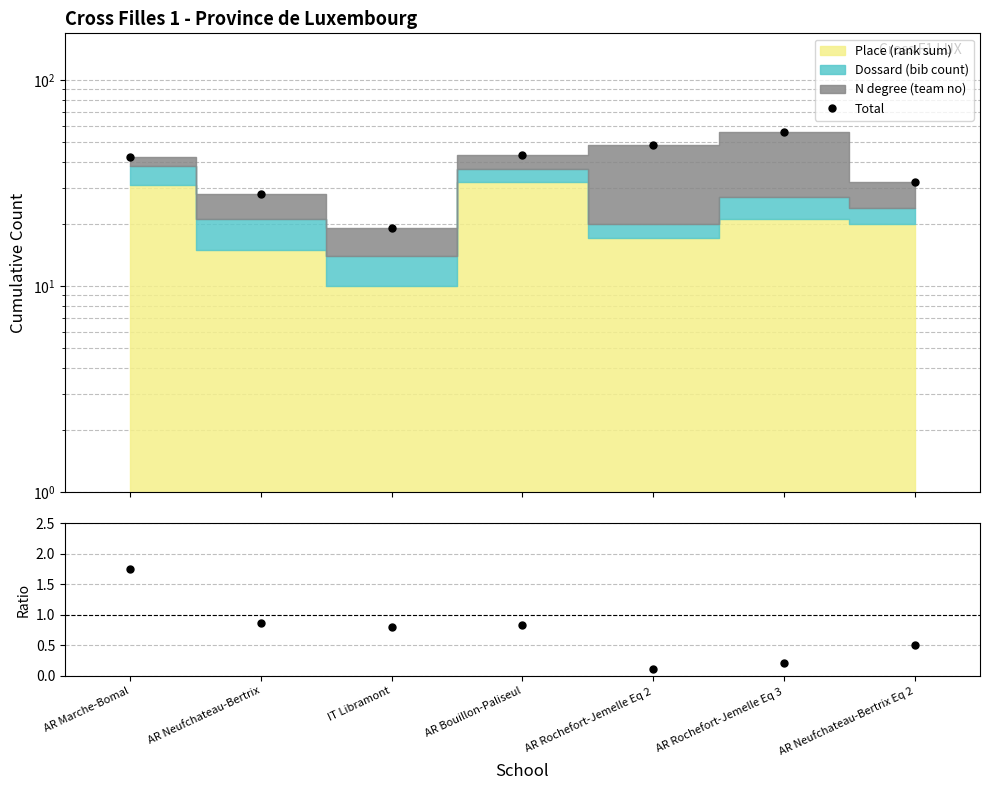

Where does the Total series first go above 42?

AR Bouillon-Paliseul